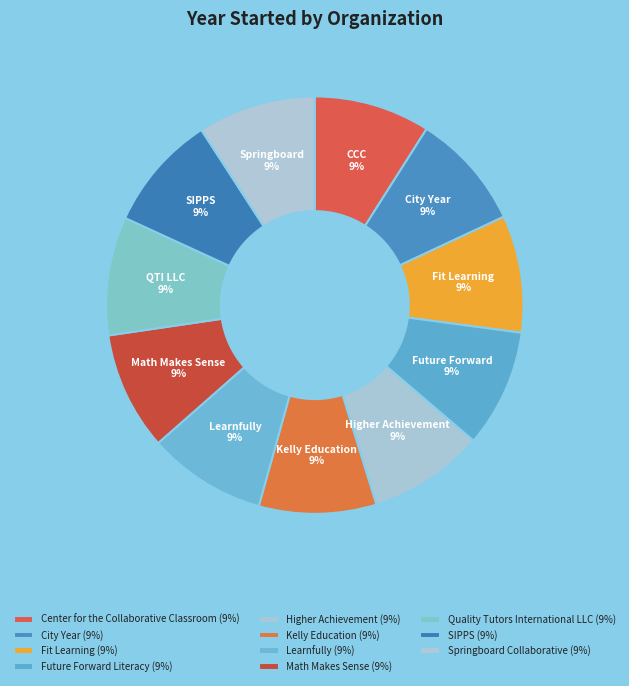

How many slices are in this pie chart?

11